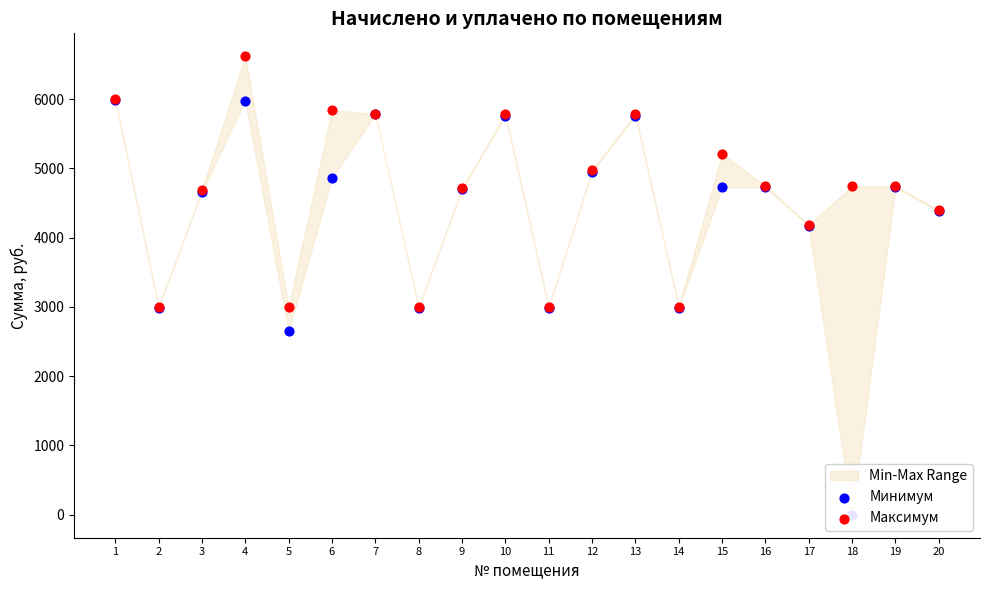

Which series has the largest total across all categories?

Максимум